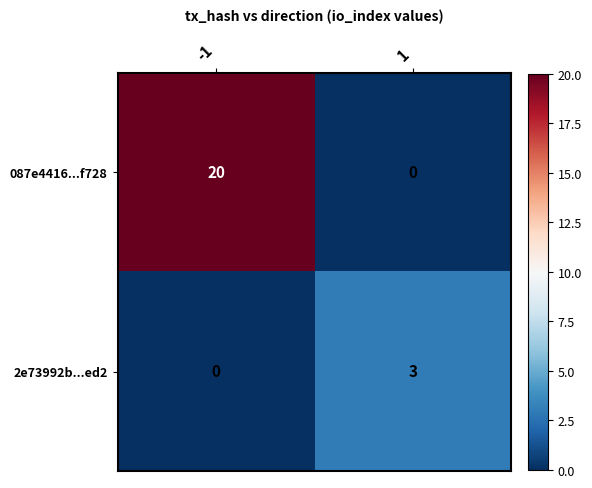

Which series has the largest total across all categories?

087e4416...f728